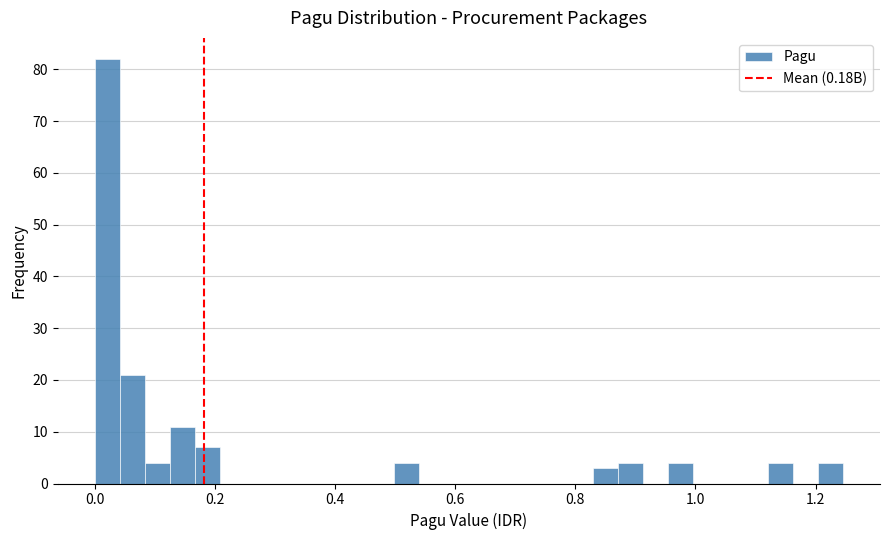

Around what value on the x-axis is the tallest bar? Give the approximate position of its centre, as read against the axis.

0.02